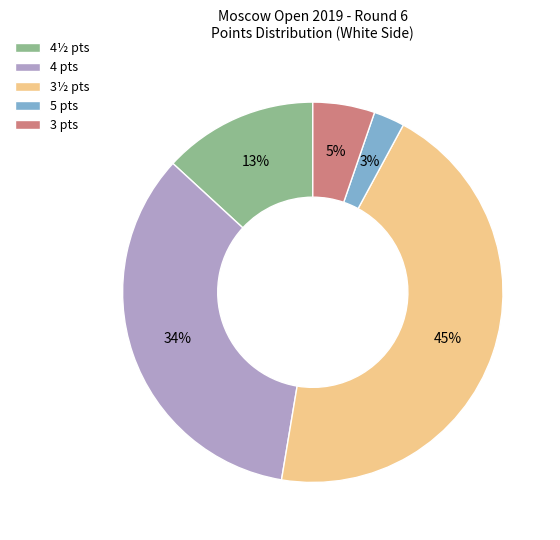

True or false: 4 pts accounts for 34% of the total.

True